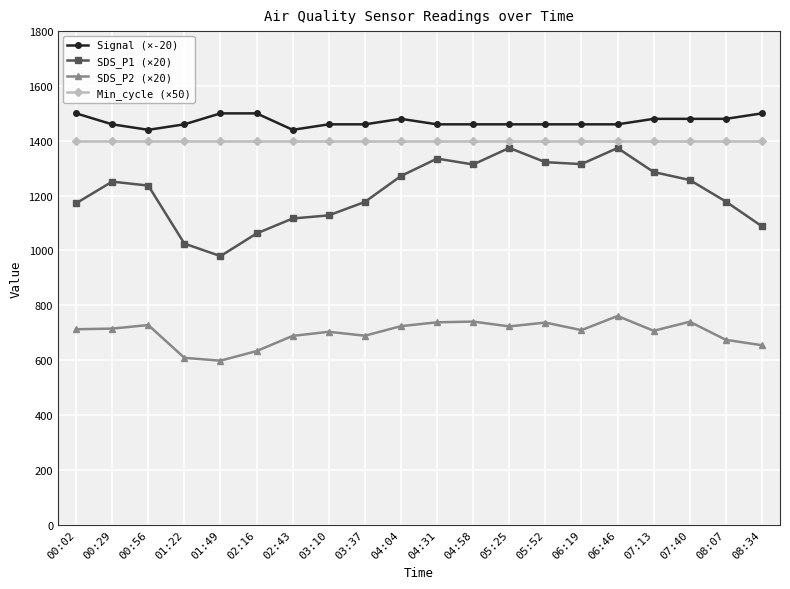

What is the maximum value shown in the chart?

1500.0